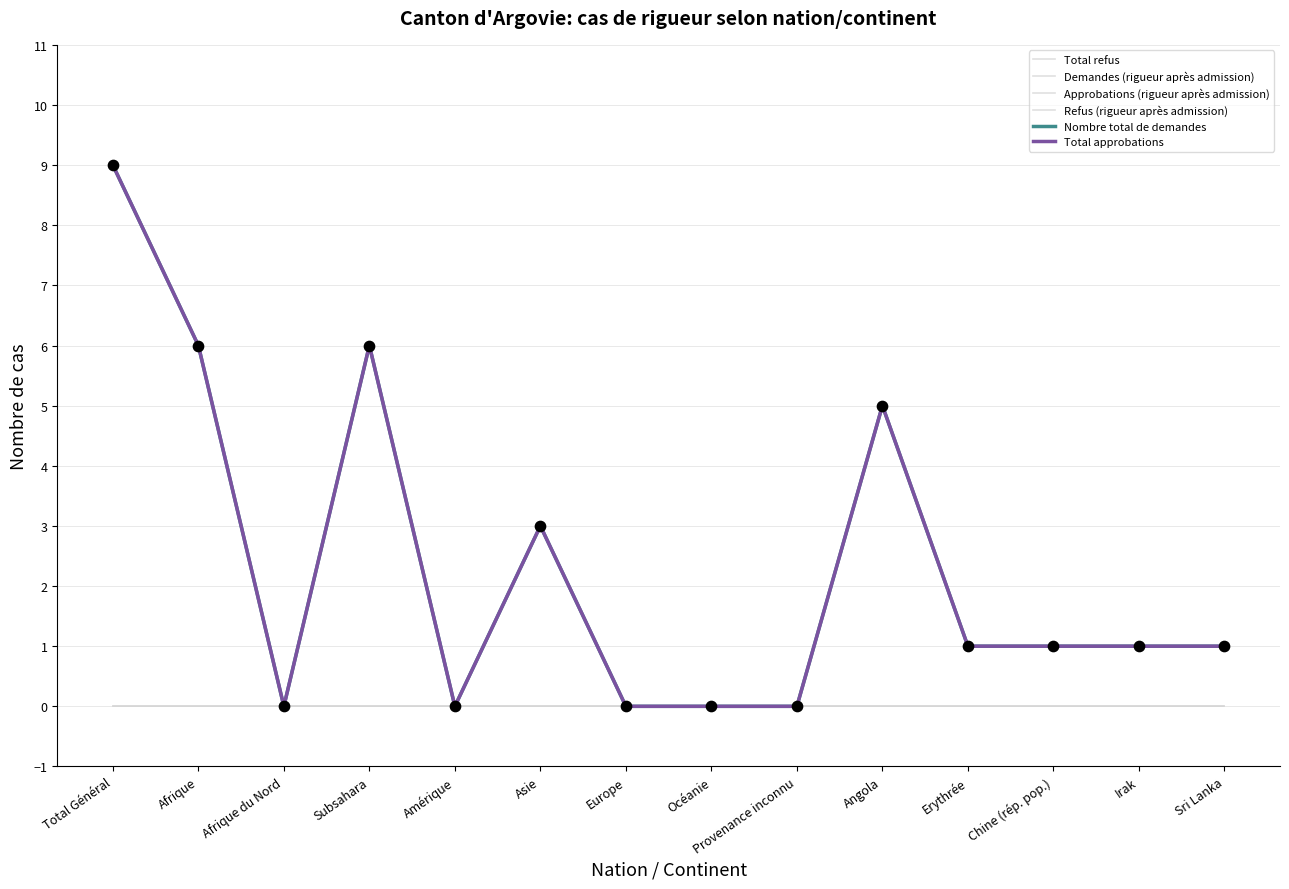

Does the chart have visible grid lines?

Yes